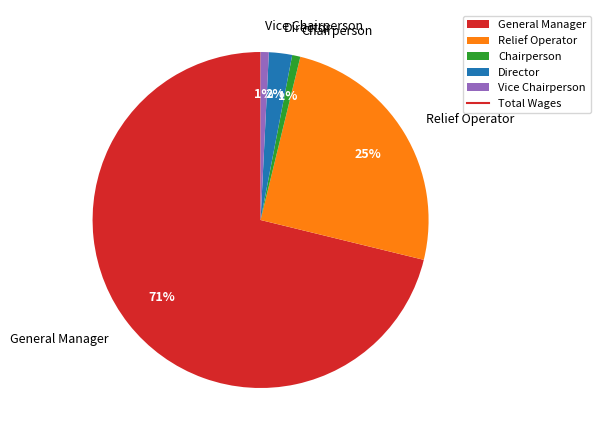

Which slice is the largest?

General Manager